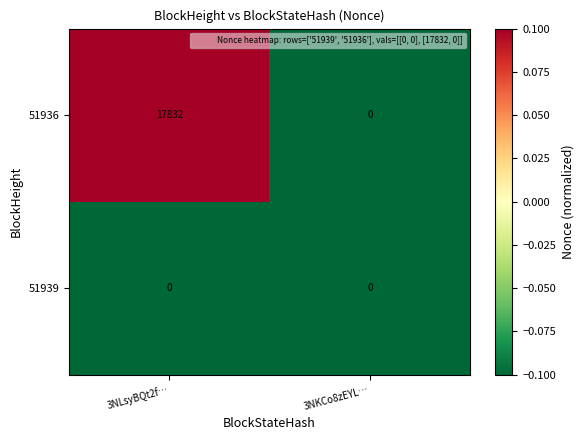

Is it true that 51936 equals 17832 at 3NLsyBQt2f…?

True